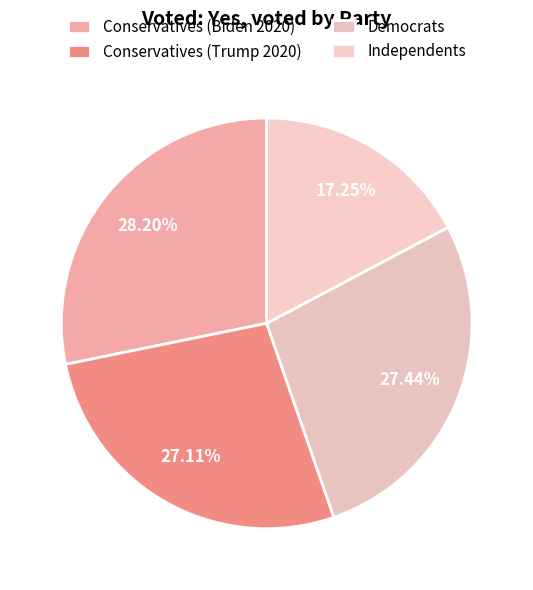

How many segments does this pie chart have?

4